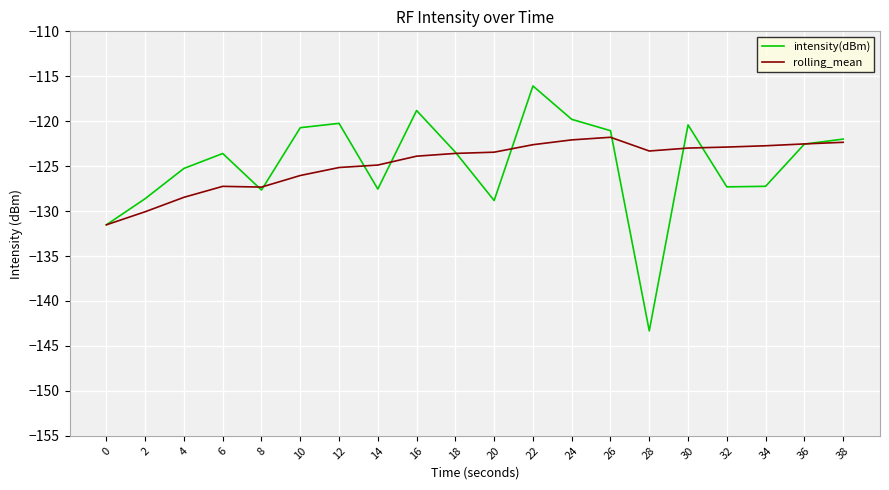

At which category is the sum across all series the highest?

22